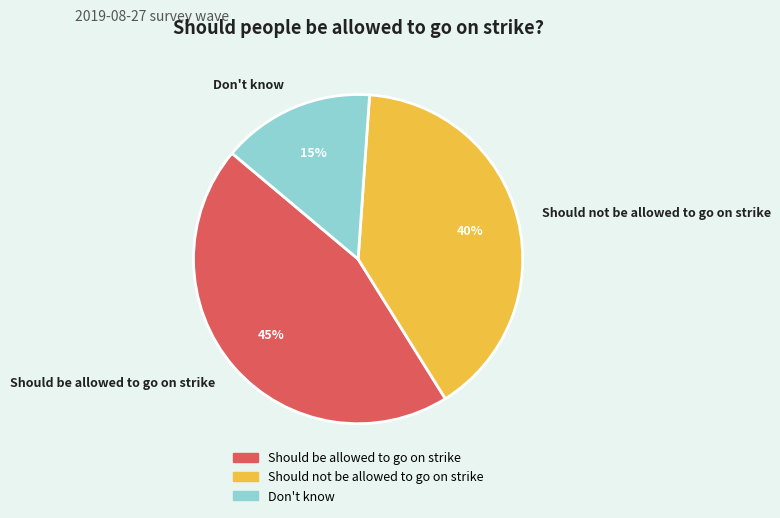

Between Should not be allowed to go on strike and Should be allowed to go on strike, which is larger?

Should be allowed to go on strike